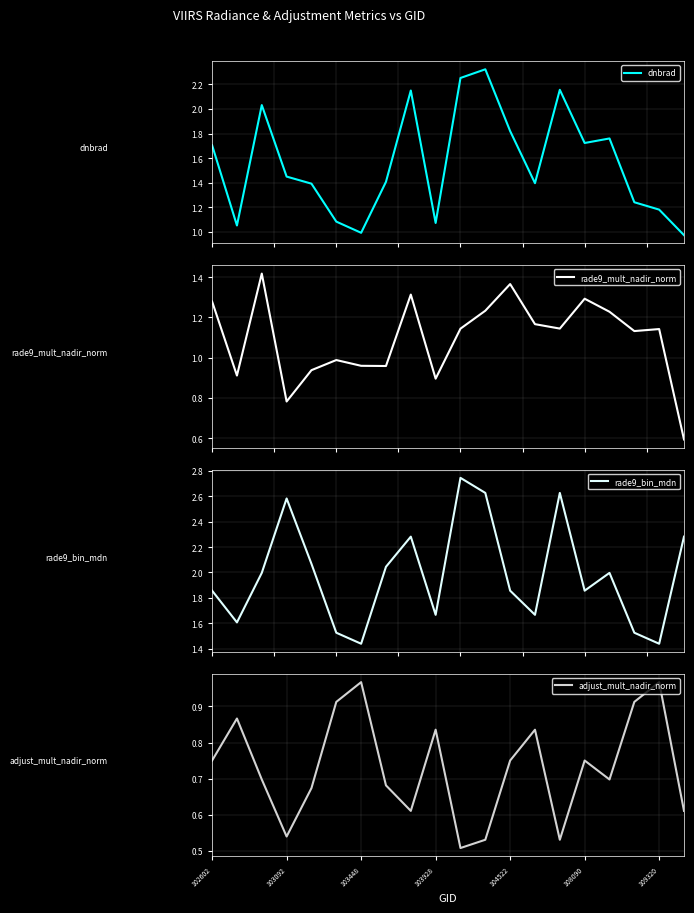

What is the average value of the rade9_bin_mdn series?

2.0